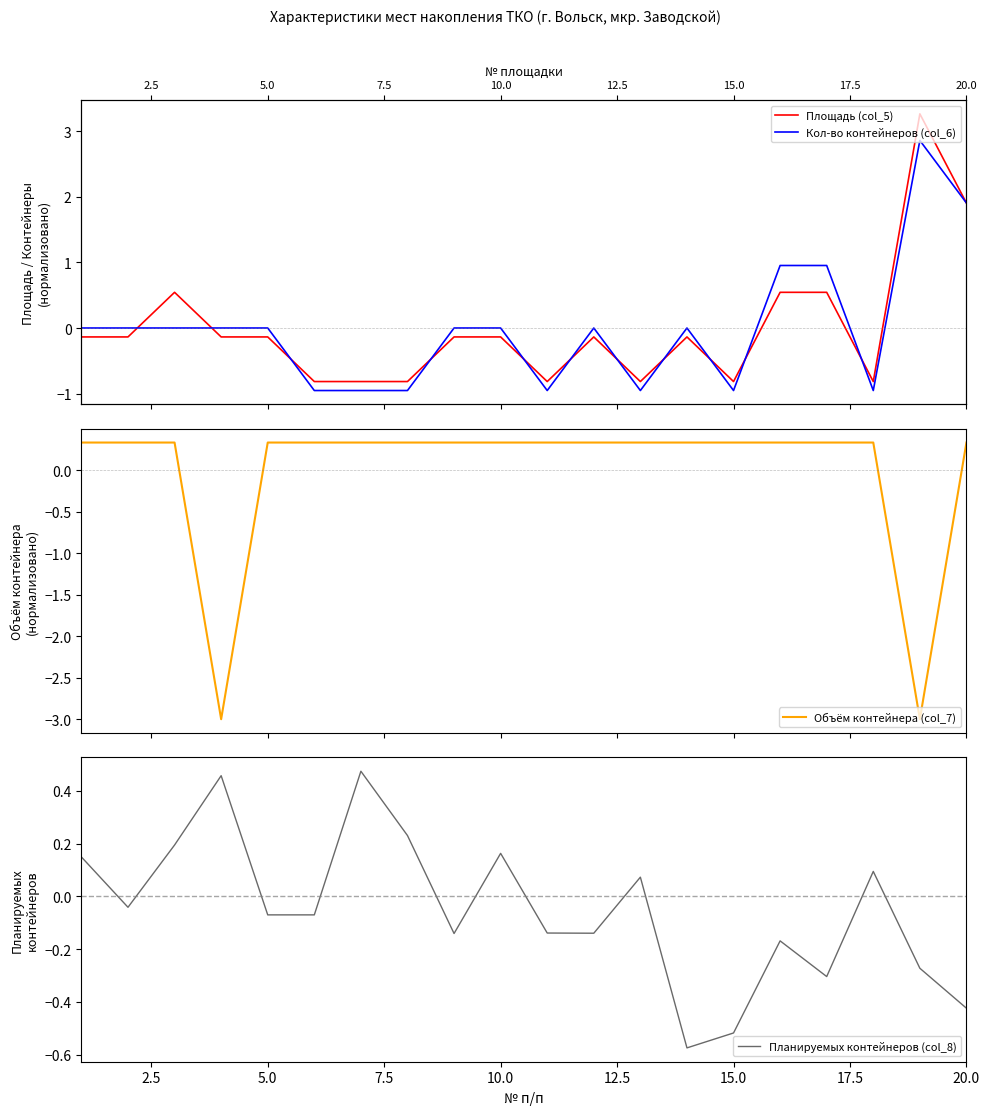

How many values in Кол-во контейнеров (col_6) are below zero?

7